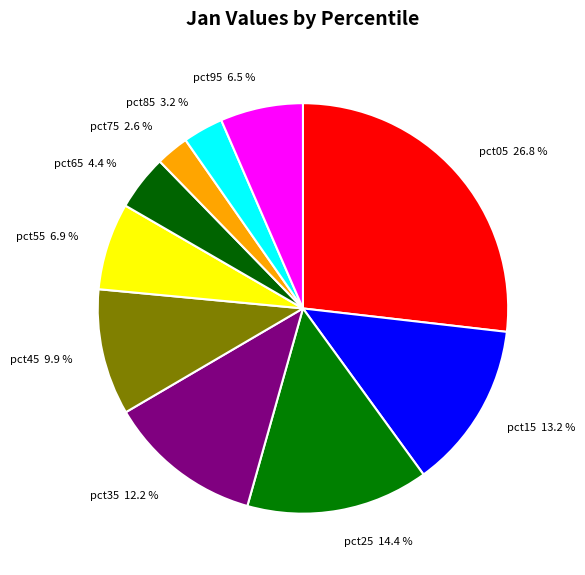

Which slice is the smallest?

pct75